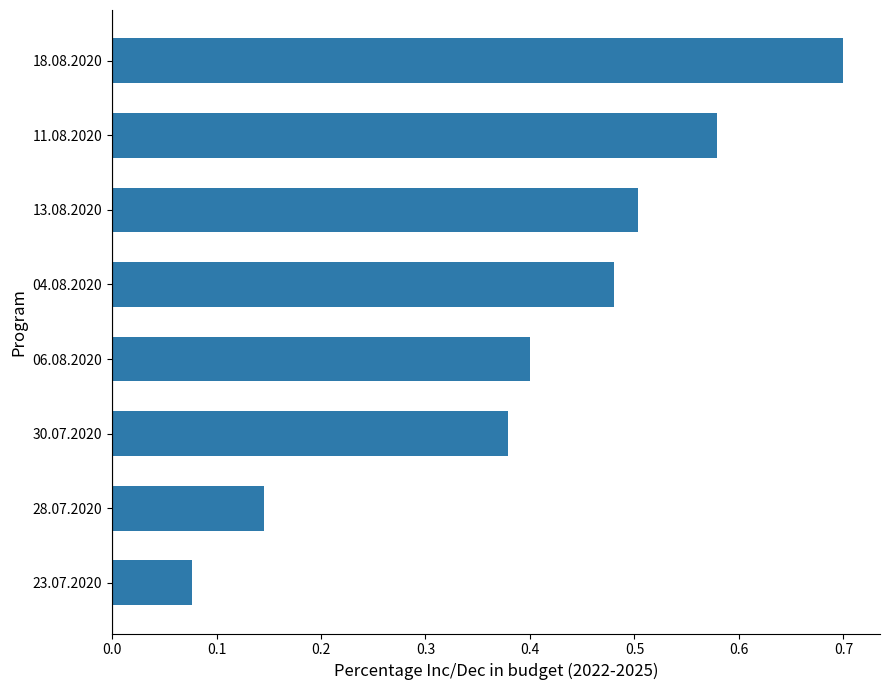

What is the sum of all values?

3.3